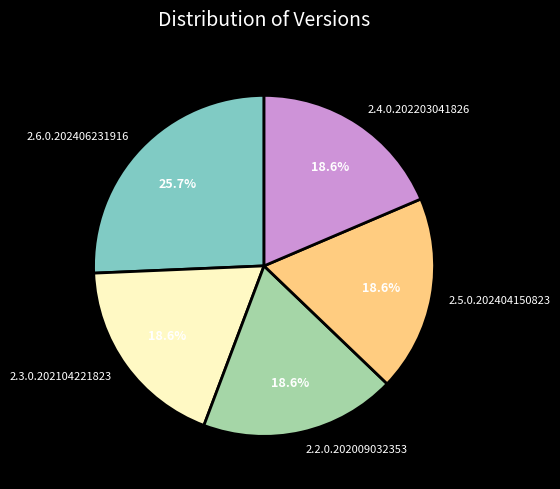

What is the total percentage of 2.3.0.202104221823 and 2.2.0.202009032353?

37.2%